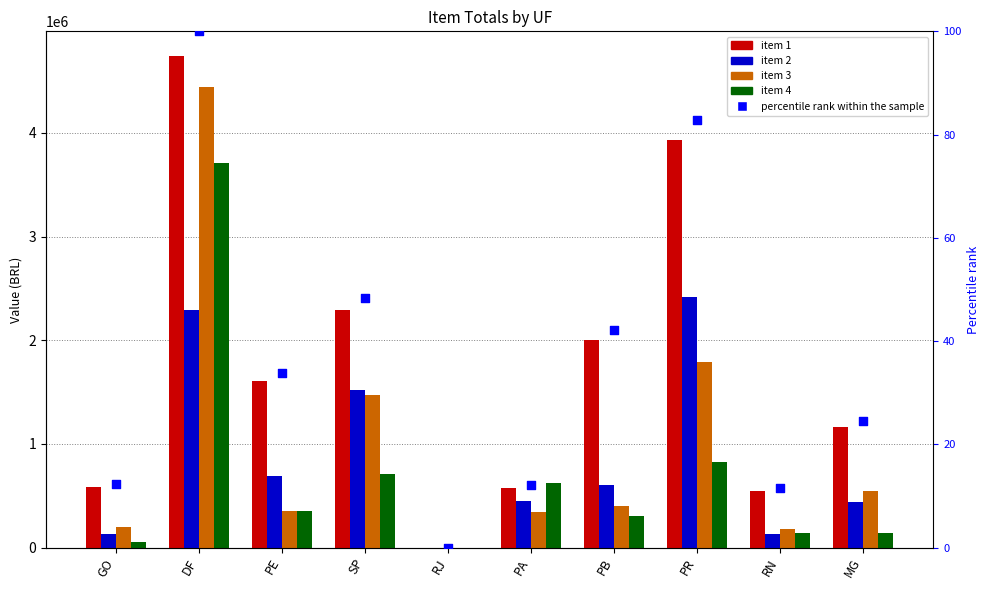

Which series contains the lowest Y value?

item 1